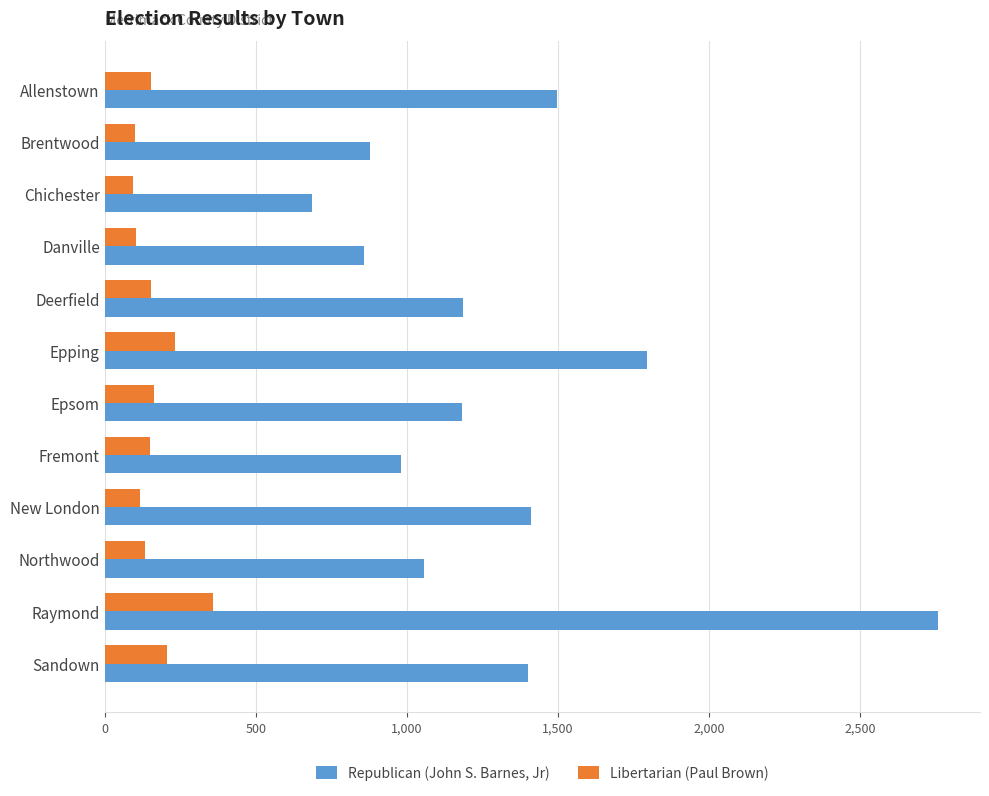

Which series has the largest total across all categories?

Republican (John S. Barnes, Jr)